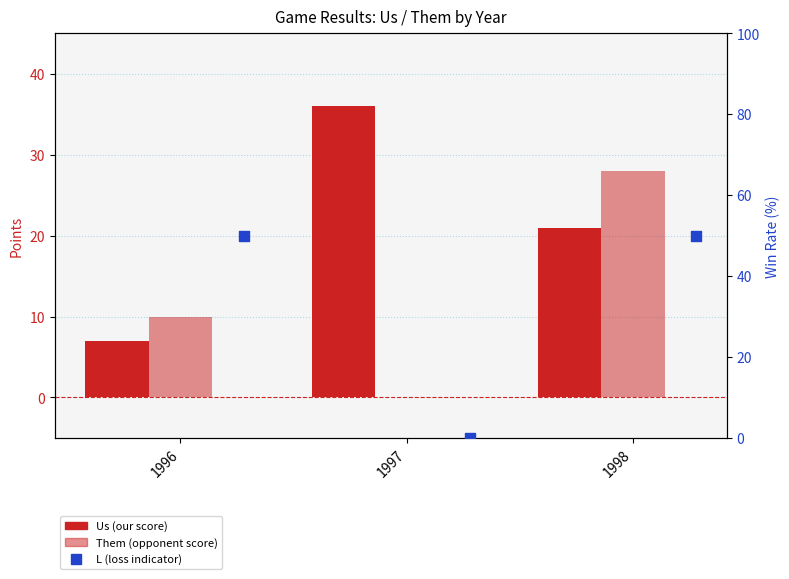

At which category is the sum across all series the highest?

1998